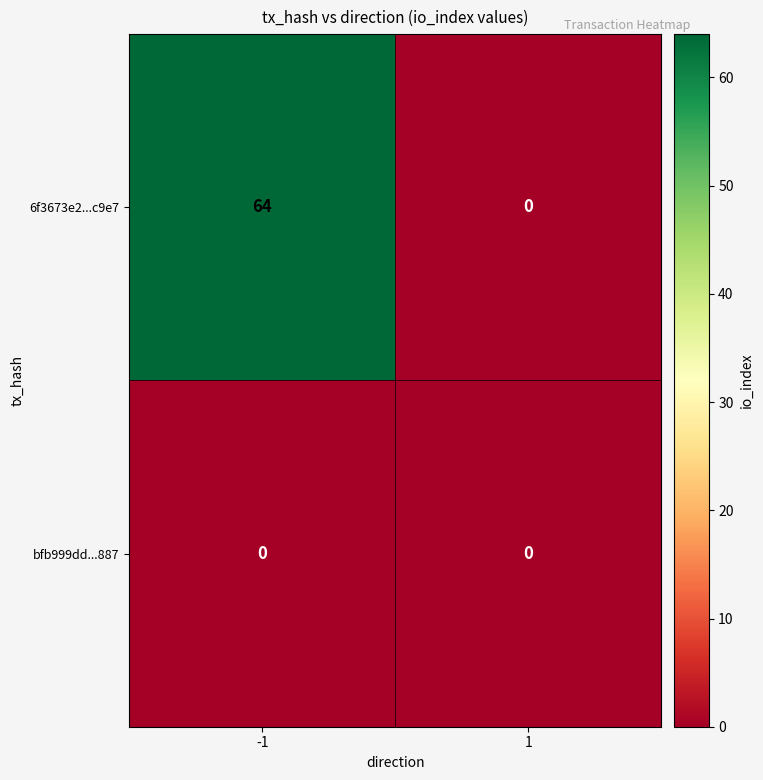

Rank the series by their average value, from highest to lowest.

6f3673e2...c9e7, bfb999dd...887